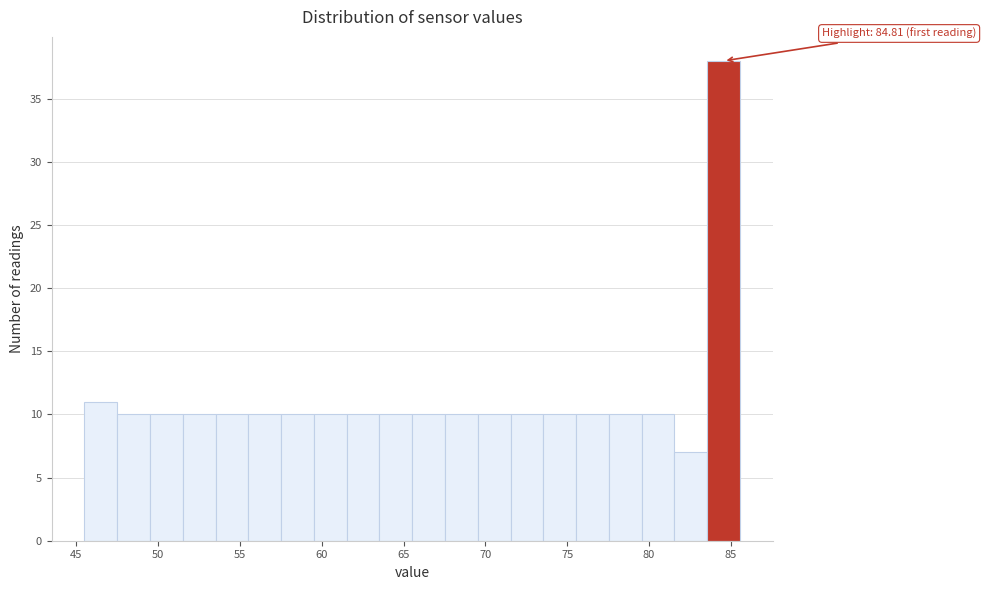

Which range on the x-axis has the tallest bar?

83.5 to 85.5